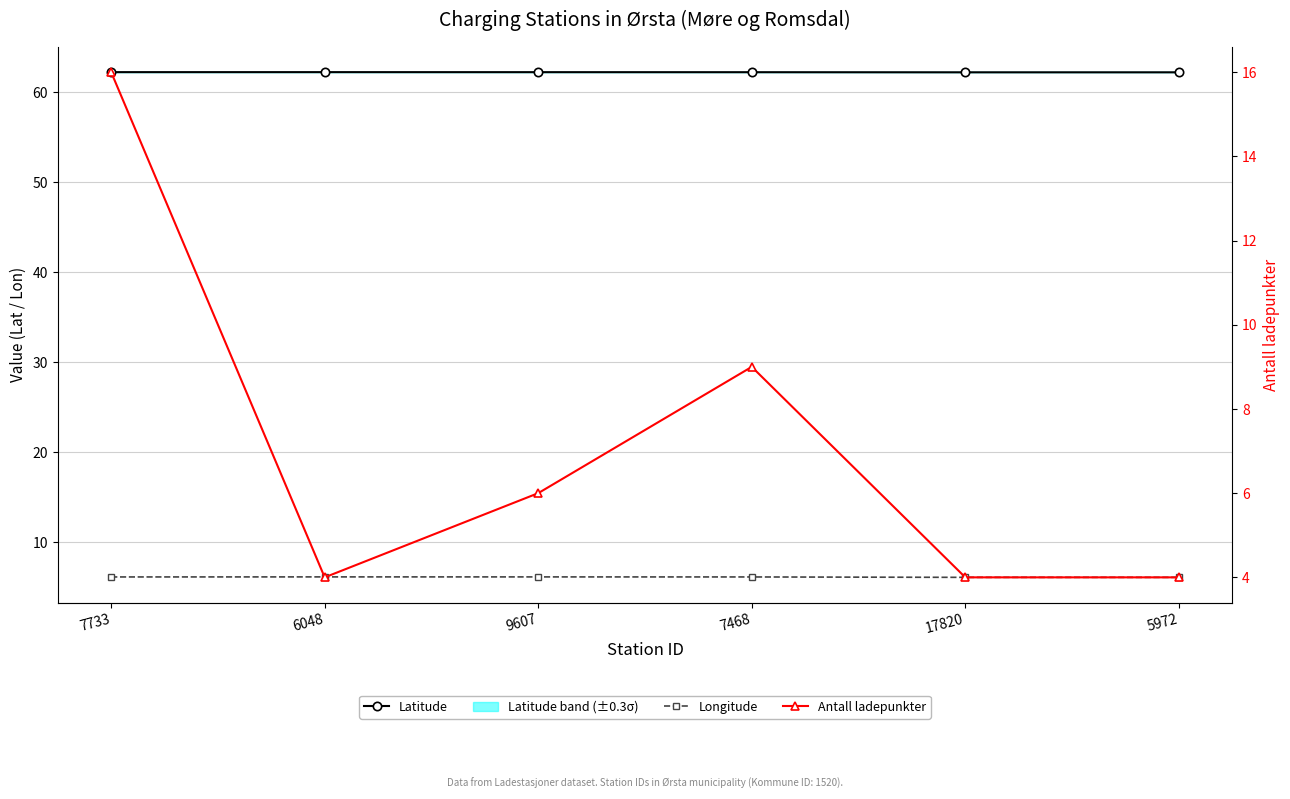

The value of Antall ladepunkter at 6048 is 4.0. True or false?

True